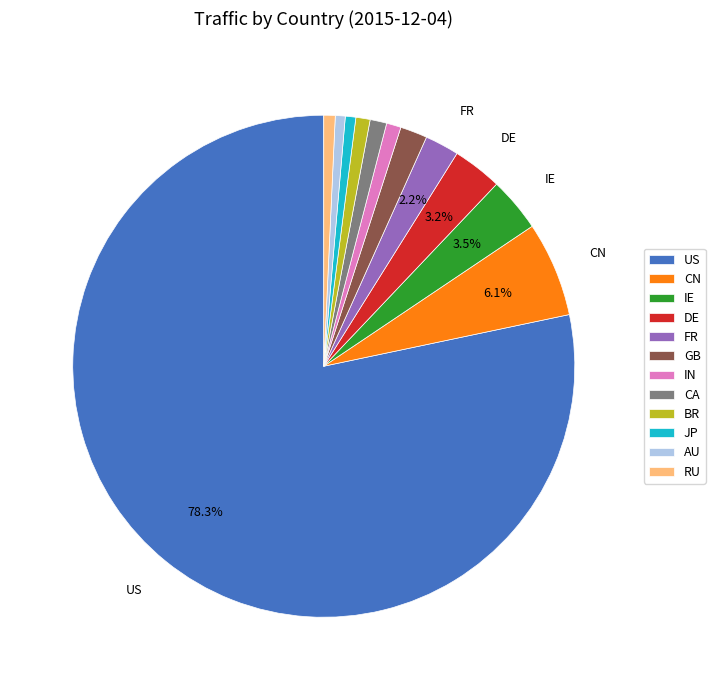

Is there any slice that represents more than half of the pie?

Yes